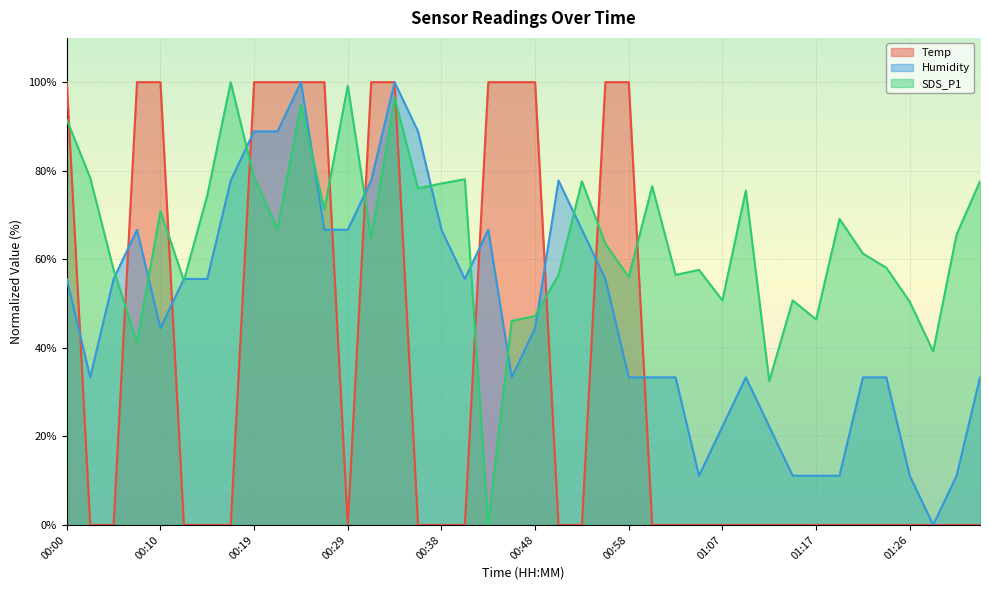

What are all the series names shown in the legend?

Temp, Humidity, SDS_P1